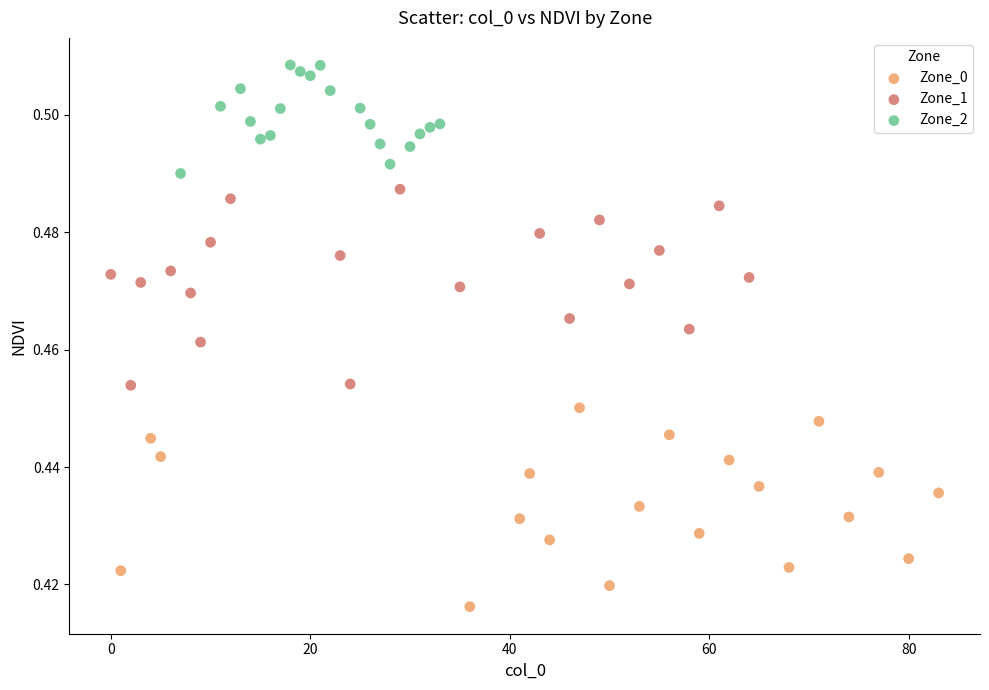

Which series reaches the minimum Y coordinate?

Zone_0